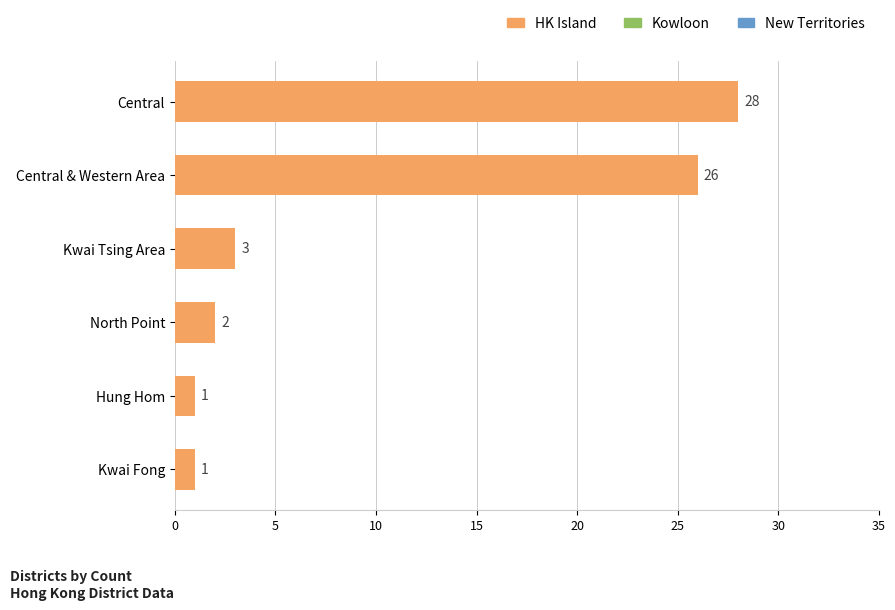

Is it true that the value at Central & Western Area is 26?

True